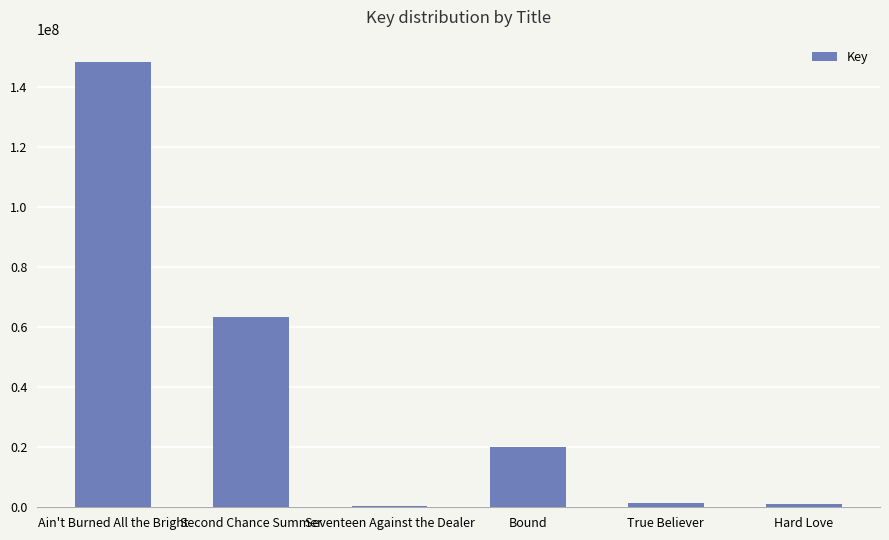

Which label corresponds to the largest value in the chart?

Ain't Burned All the Bright